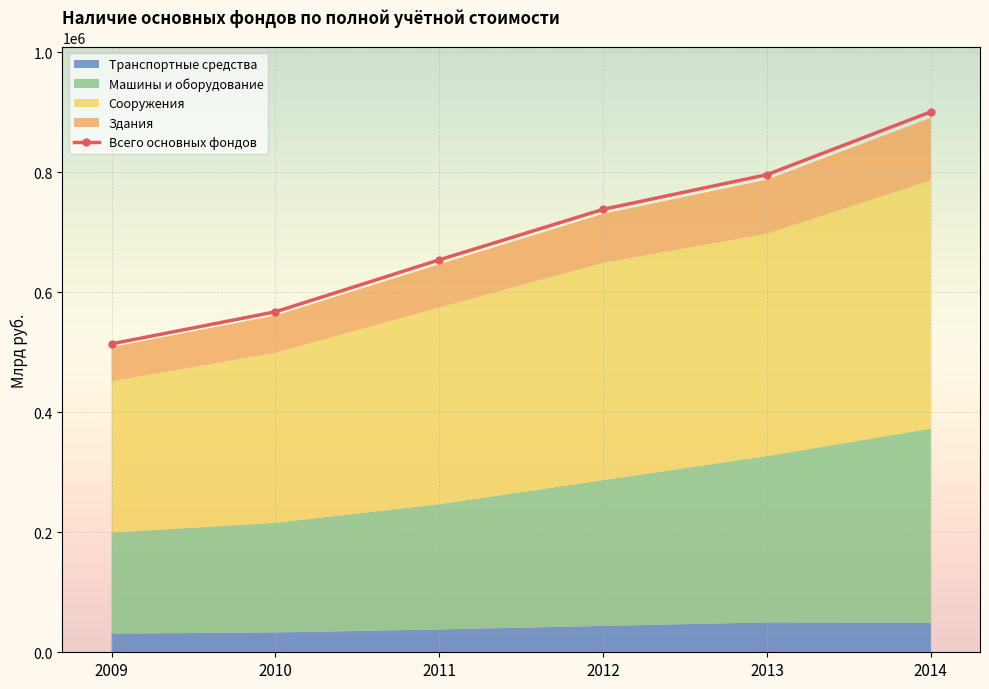

Reading left to right, what are all the values shown in this chart?

514108	567537	654168	738346	796167	900855